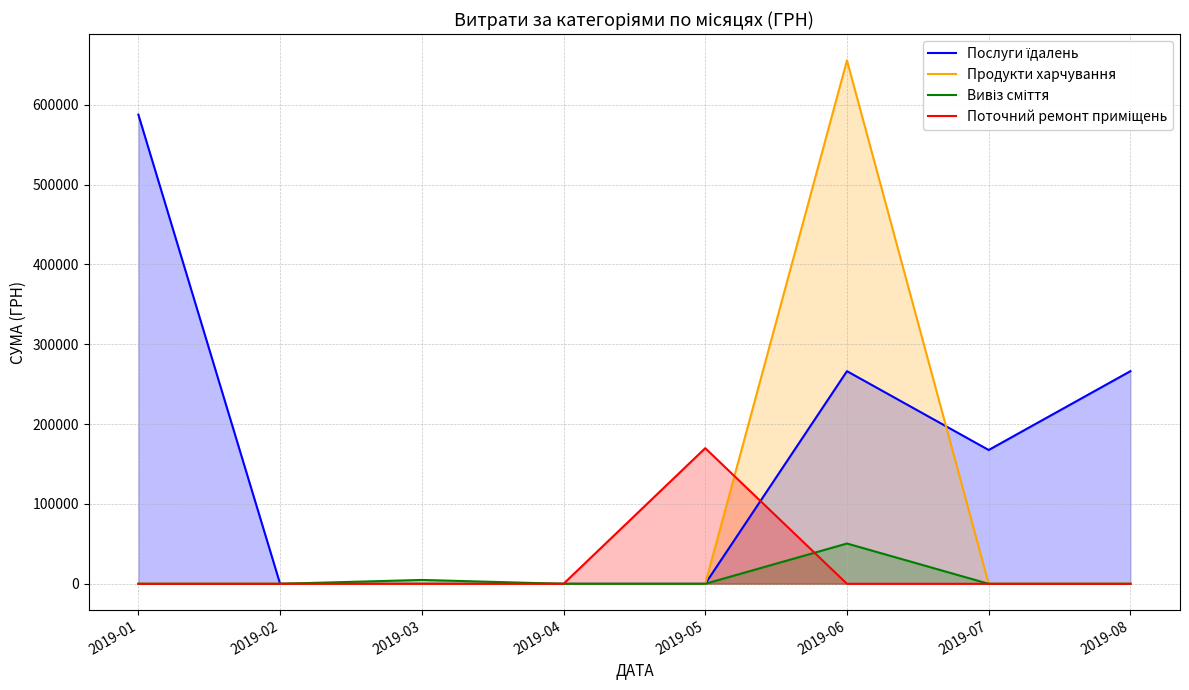

Reading left to right, list all the values displayed in this chart.

Послуги їдалень: 2019-01=587619.4	2019-02=0.0	2019-03=0.0	2019-04=0.0	2019-05=0.0	2019-06=266336.1	2019-07=167607.0	2019-08=266336.1
Продукти харчування: 2019-01=0.0	2019-02=0.0	2019-03=0.0	2019-04=0.0	2019-05=0.0	2019-06=655592.5	2019-07=0.0	2019-08=0.0
Вивіз сміття: 2019-01=0.0	2019-02=0.0	2019-03=4835.8	2019-04=0.0	2019-05=0.0	2019-06=50472.0	2019-07=0.0	2019-08=0.0
Поточний ремонт приміщень: 2019-01=0.0	2019-02=0.0	2019-03=0.0	2019-04=0.0	2019-05=169900.0	2019-06=0.0	2019-07=0.0	2019-08=0.0